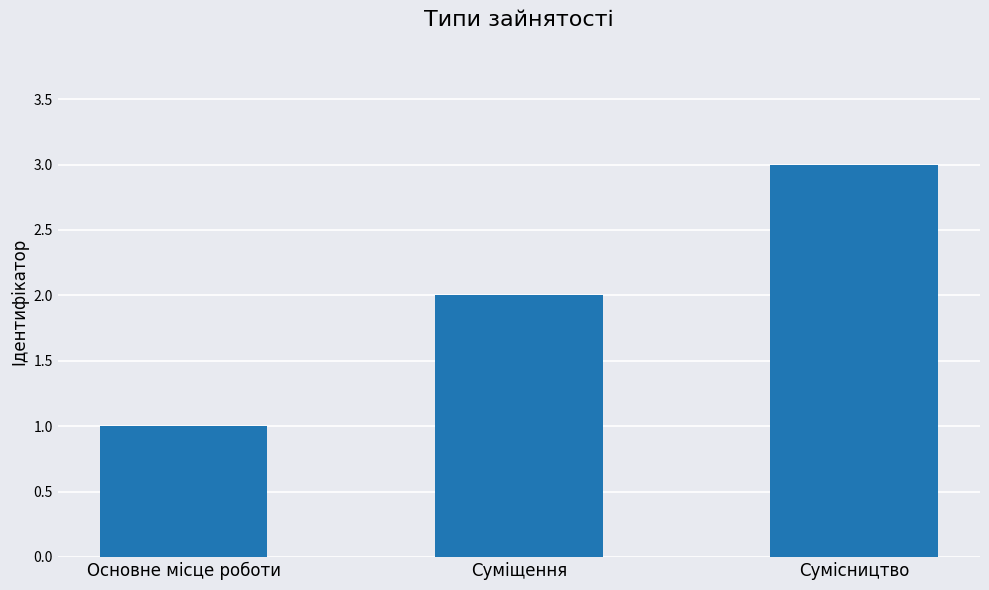

Are the bars horizontal?

No